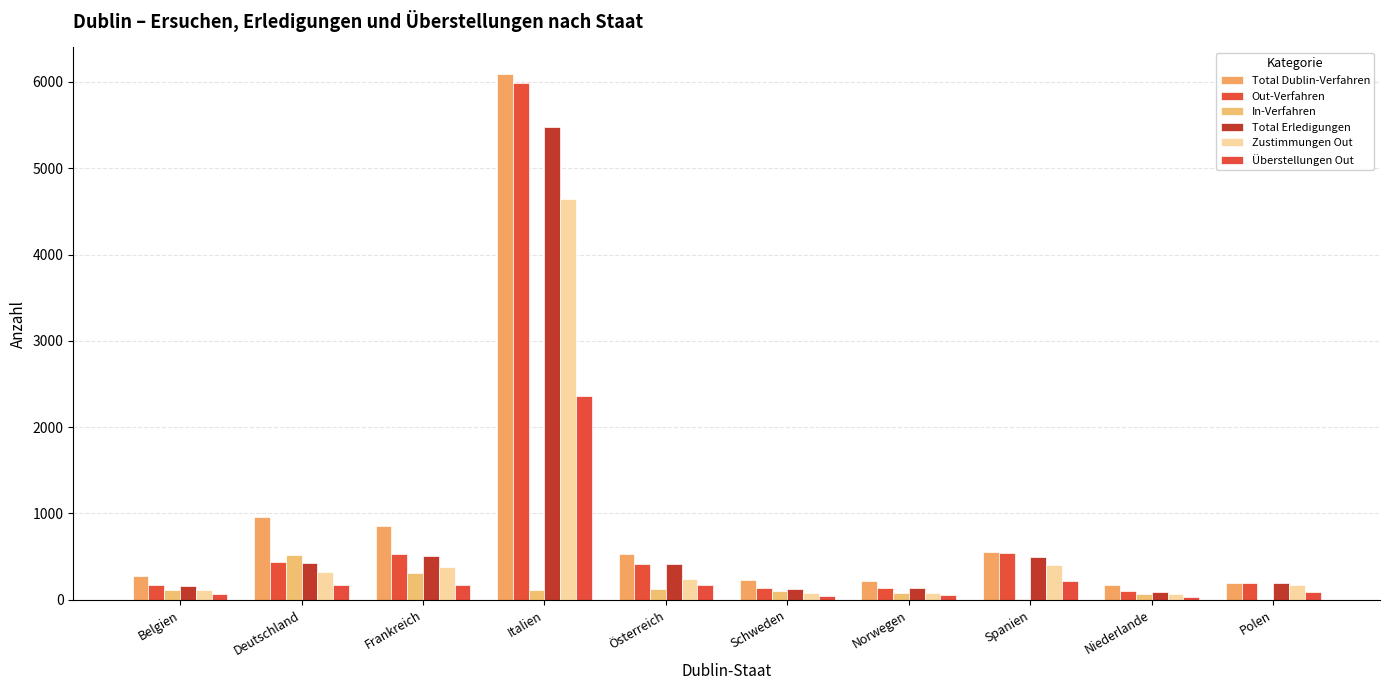

List the labels in order of Total Dublin-Verfahren value, smallest first.

Niederlande, Polen, Norwegen, Schweden, Belgien, Österreich, Spanien, Frankreich, Deutschland, Italien